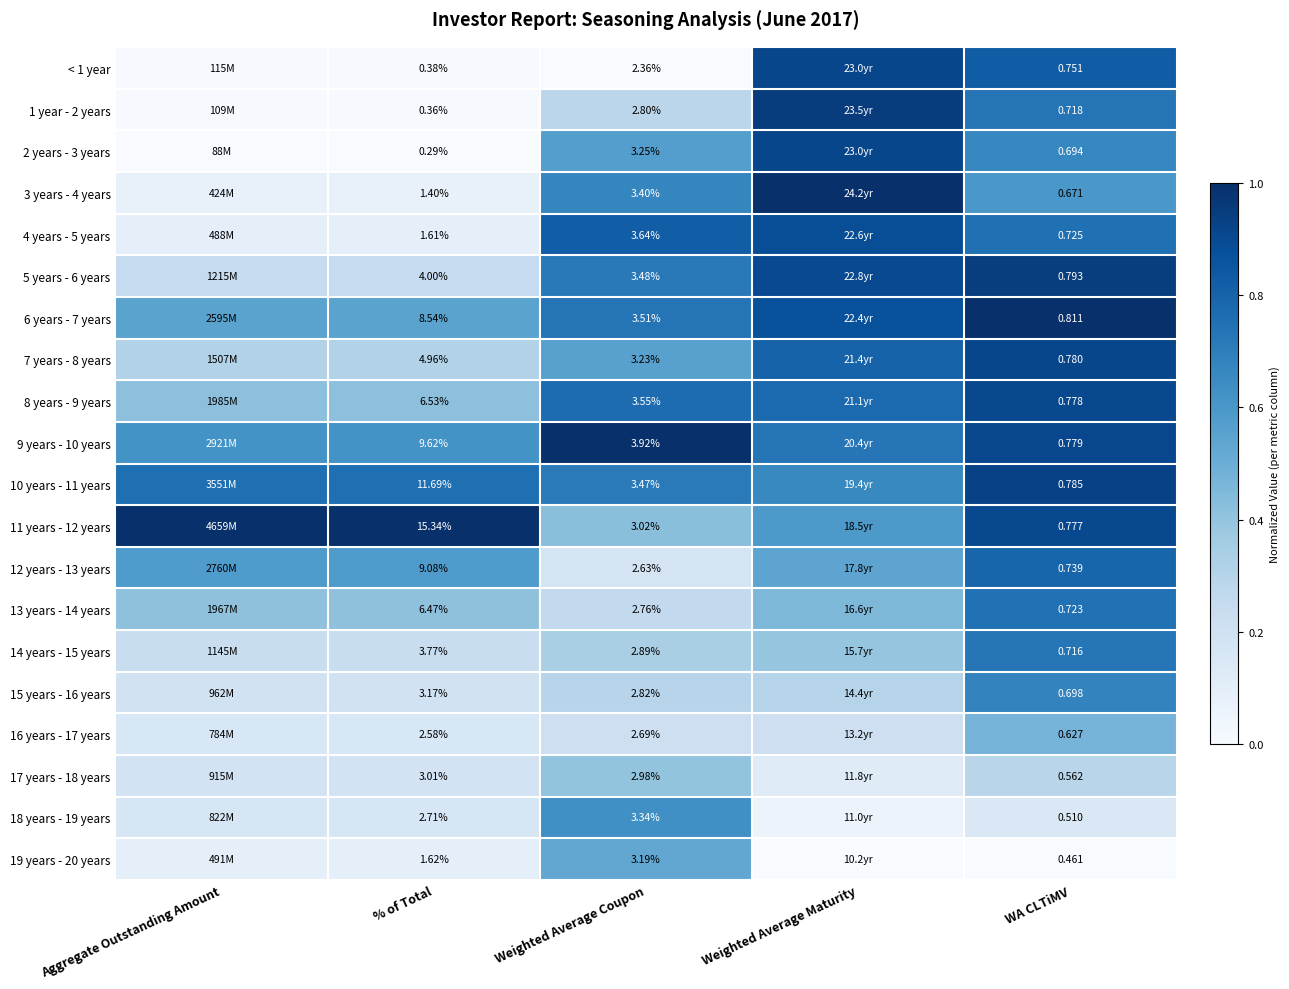

Is the value of 9 years - 10 years at WA CLTiMV greater than the value of 16 years - 17 years at Weighted Average Coupon?

No